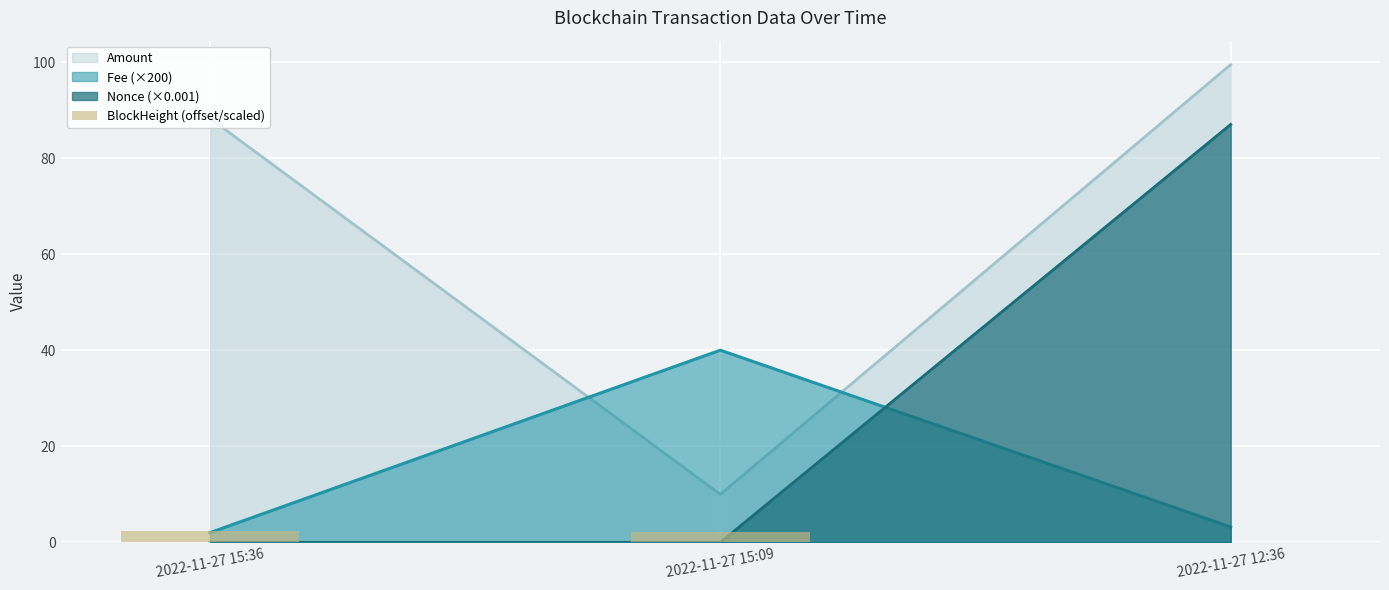

The value at 2022-11-27 12:36 is 0.0. True or false?

False